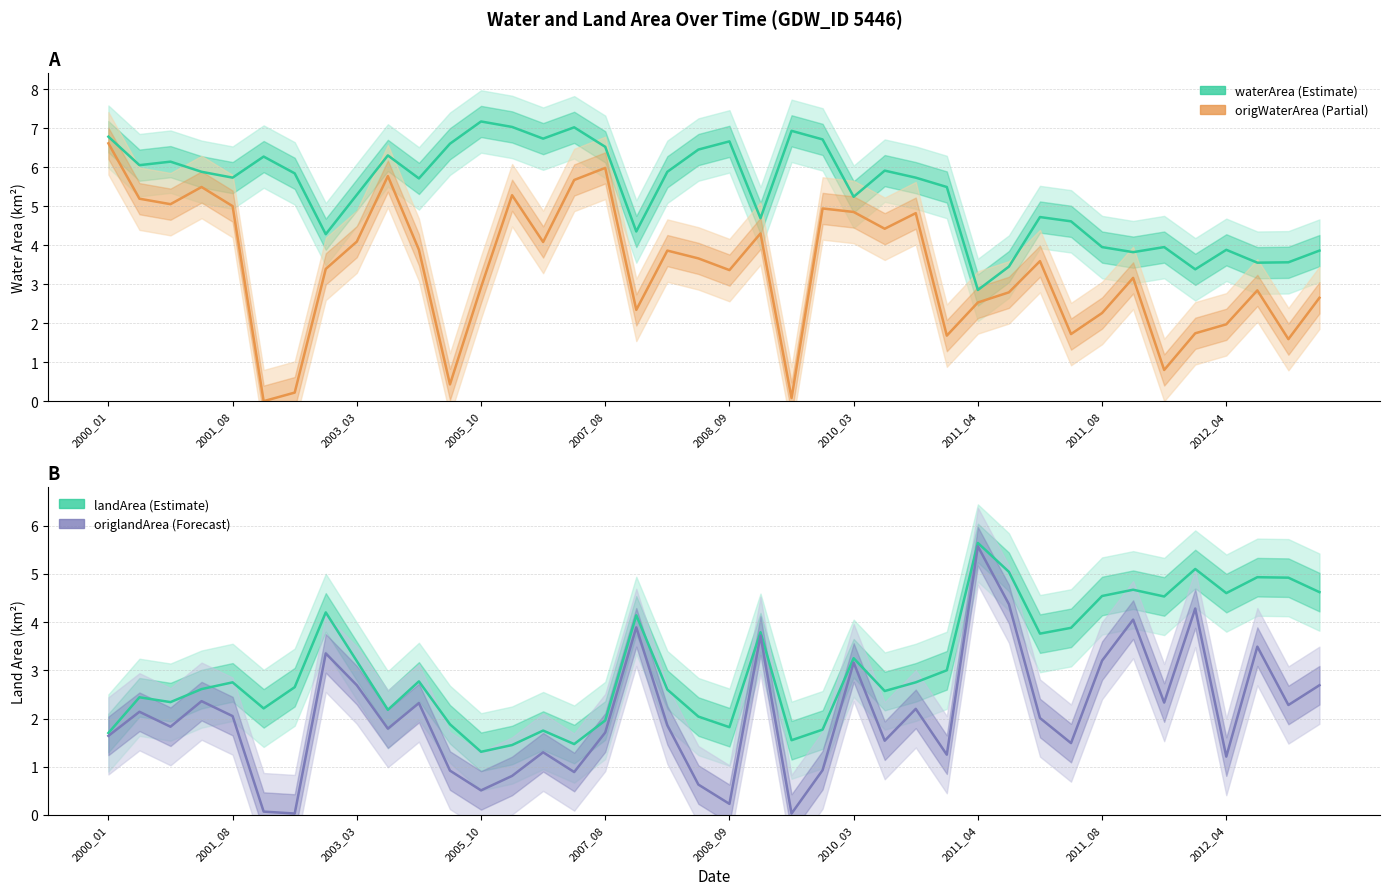

Between 2007_08 and 26, which series saw the biggest shift?

origWaterArea